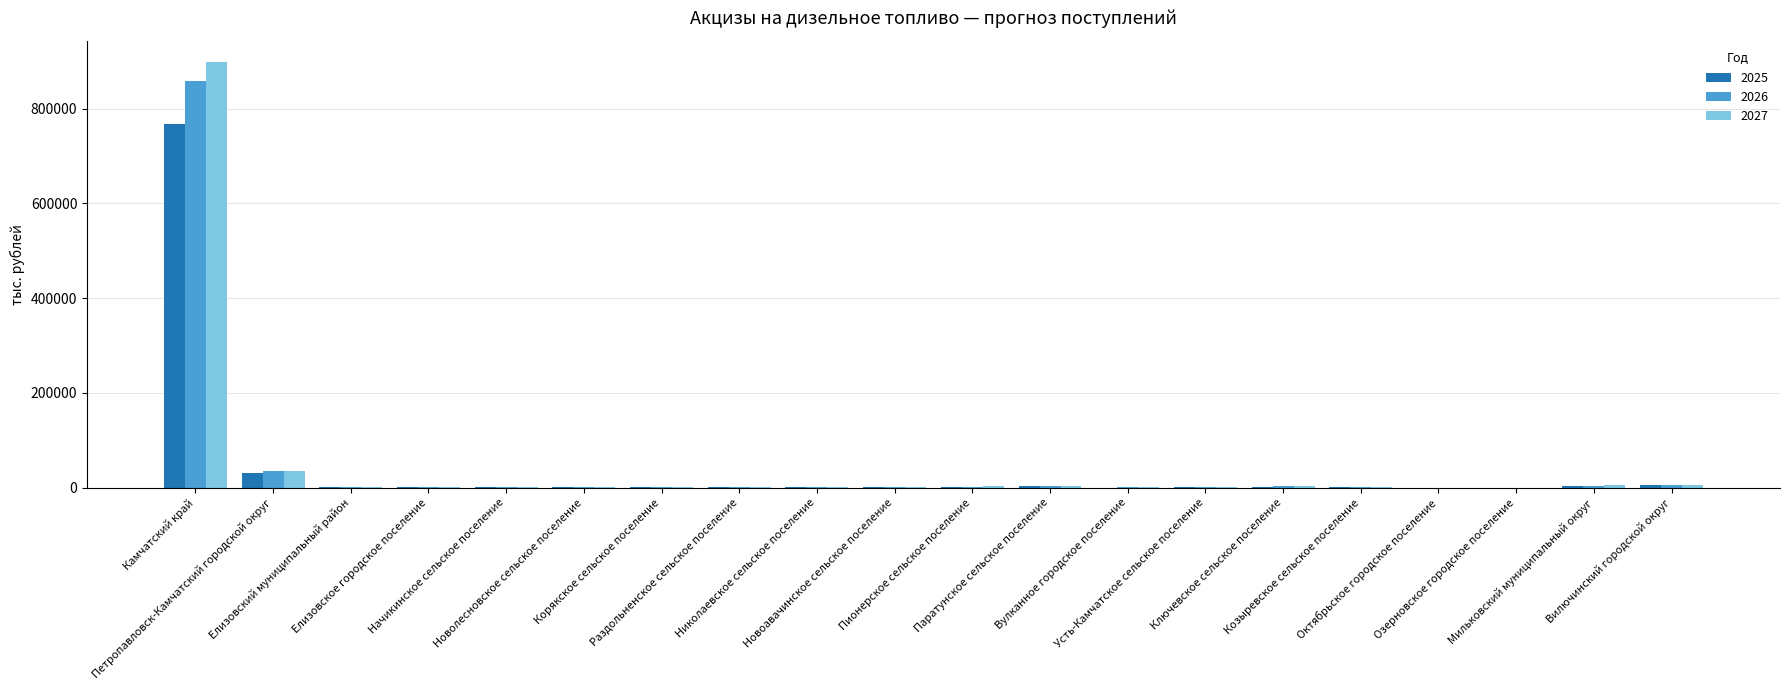

Which series has the widest spread of values?

2027